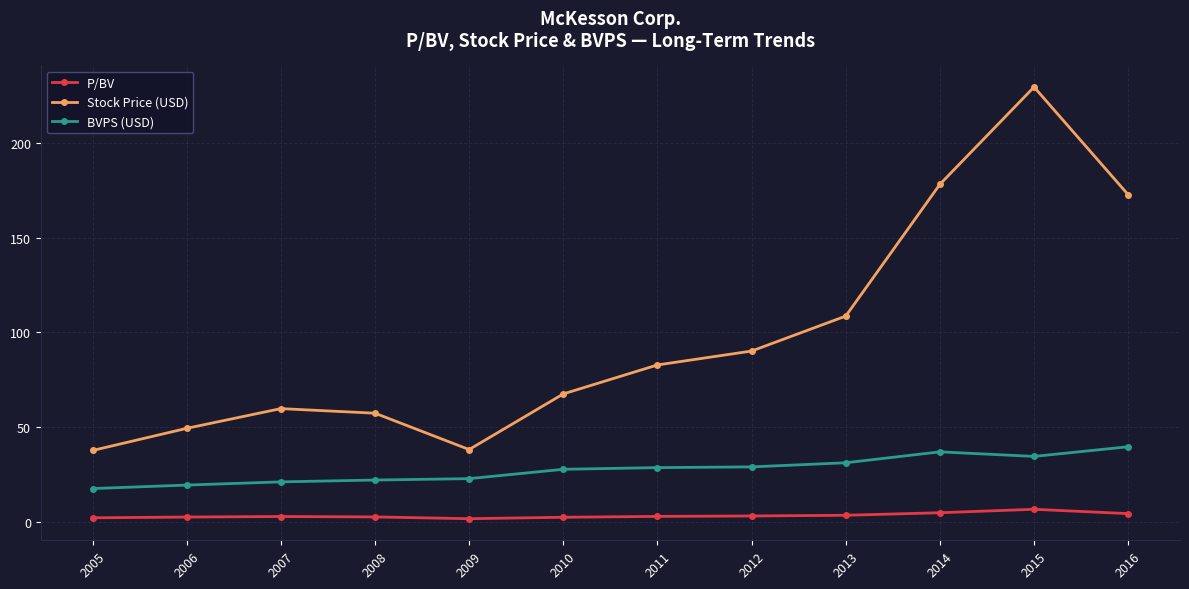

What is the maximum value shown in the chart?

229.6